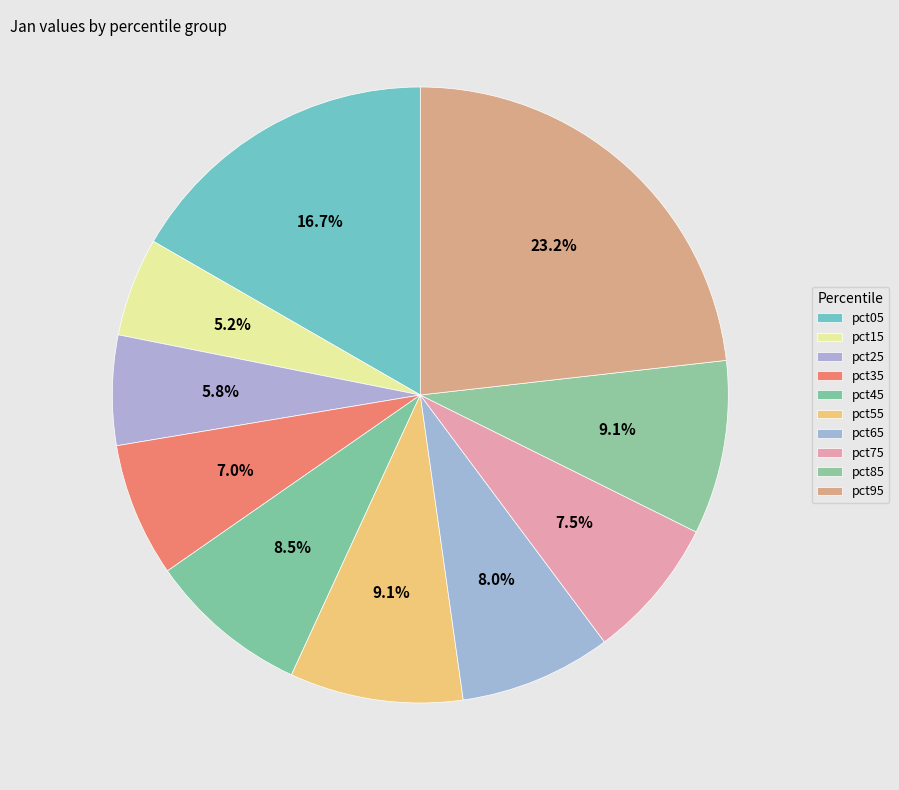

To the nearest percent, what percentage of the pie is pct95?

23%